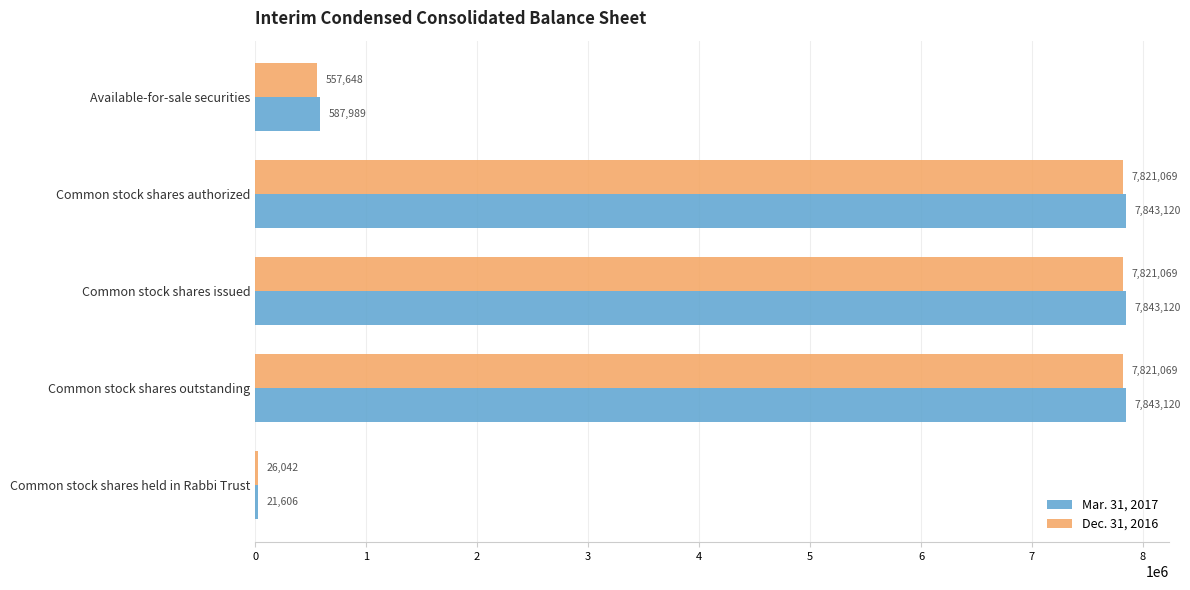

What is the highest value of the Dec. 31, 2016 series?

7821069